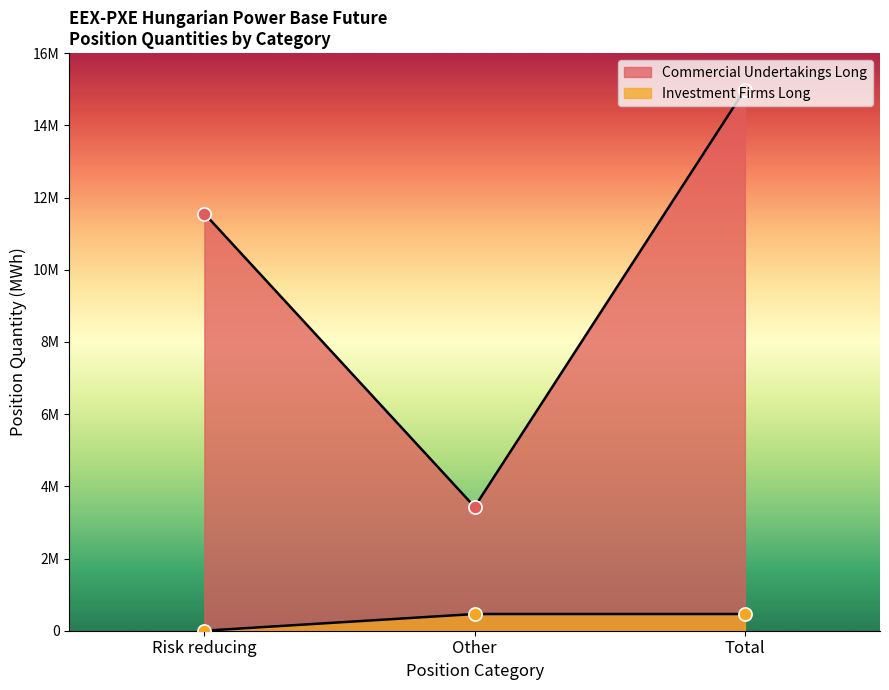

What are all the series names shown in the legend?

Commercial Undertakings Long, Investment Firms Long